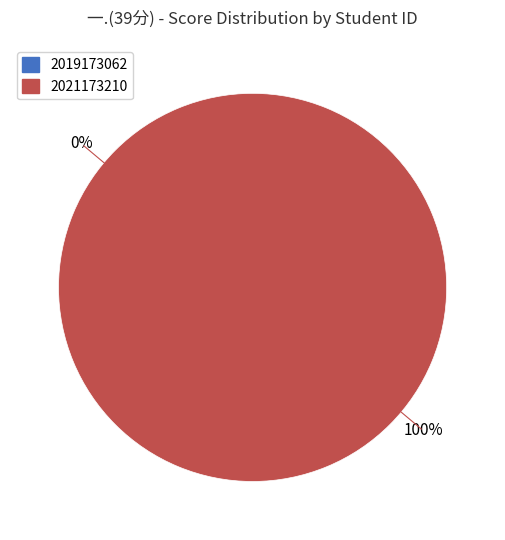

Is it true that 2021173210 is 100% of the pie?

True